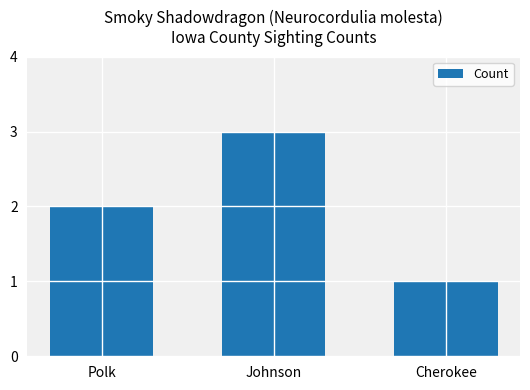

Rank the categories by value from lowest to highest.

Cherokee, Polk, Johnson